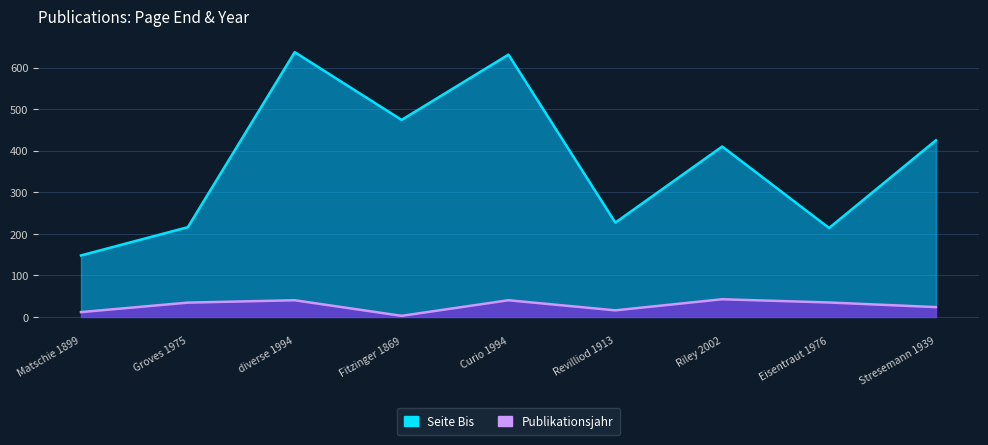

How many values in the Publikationsjahr series exceed 34?

5